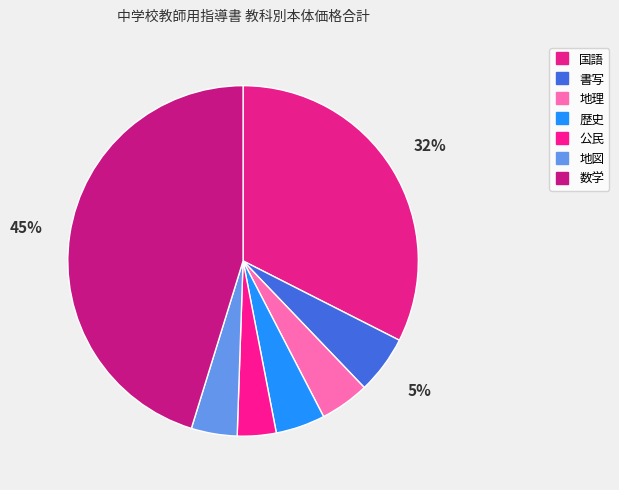

How many slices are in this pie chart?

7